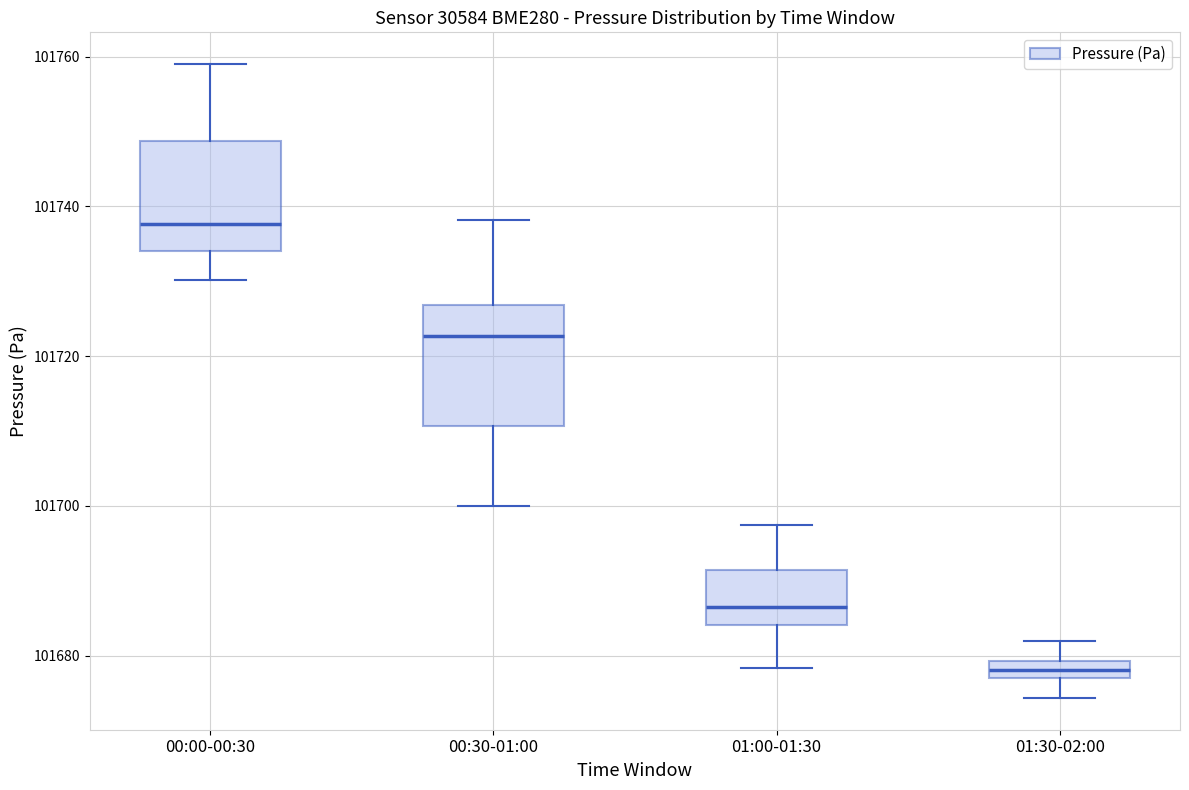

Where does the upper whisker of the box for 00:00-00:30 end on the y-axis? The values are not printed on the chart, so give them approximately, as read against the axis.

101760